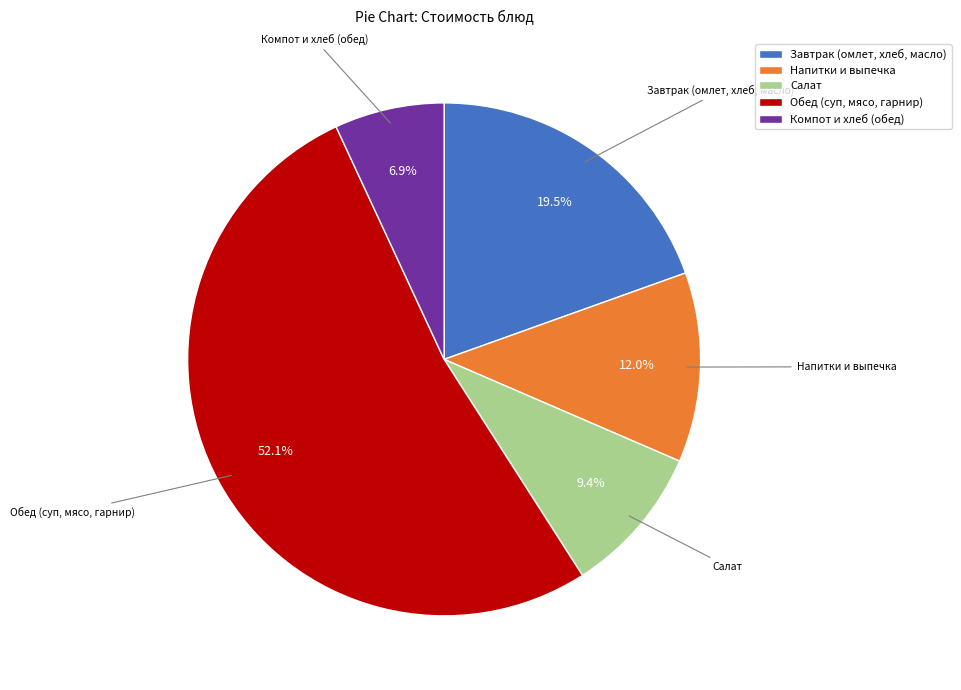

Does Компот и хлеб (обед) account for over 50% of the chart?

No